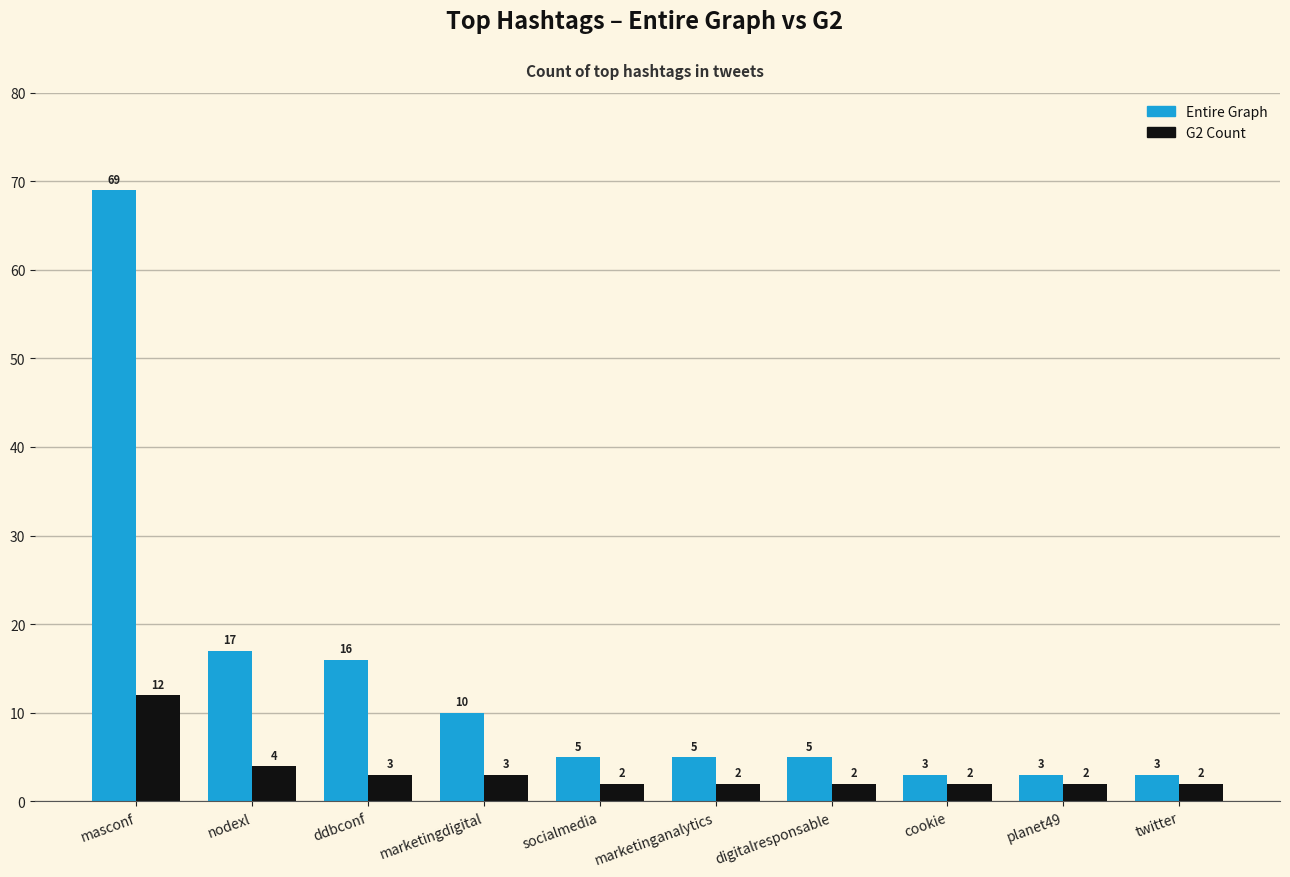

Which series changed the most between marketingdigital and digitalresponsable?

Entire Graph